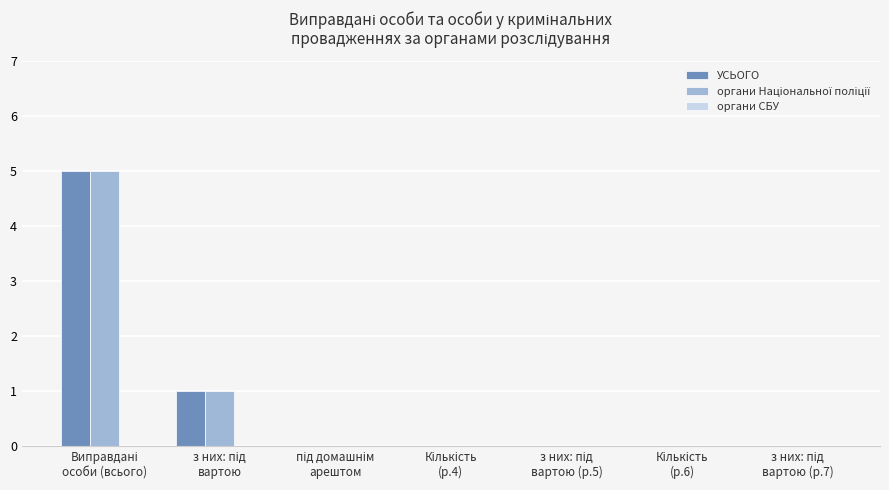

How many data points does each series have?

7